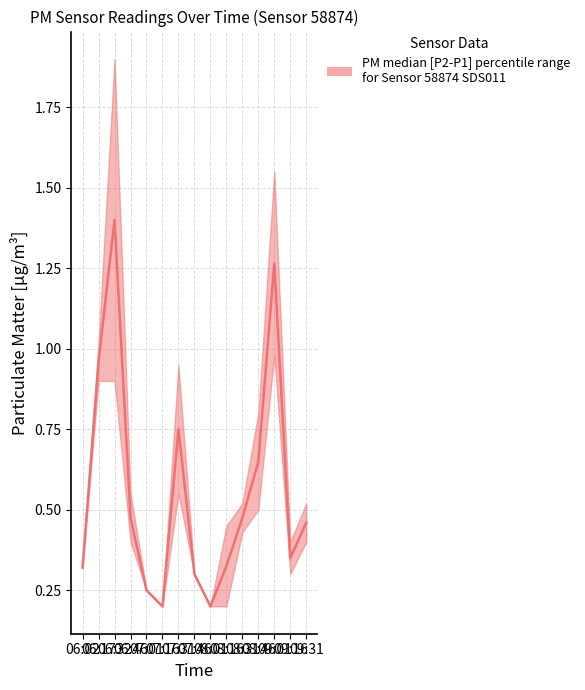

The chart shows a value of 0.3 at 07:46. True or false?

True